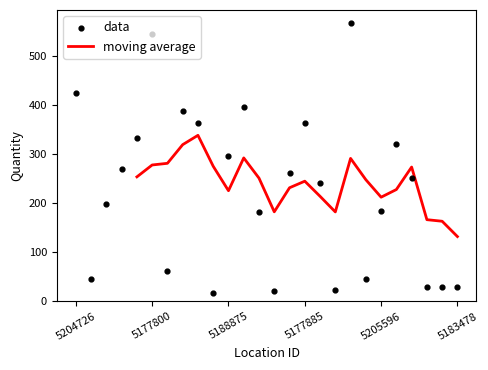

True or false: moving average has a value of 225.4 at 5188875.

True